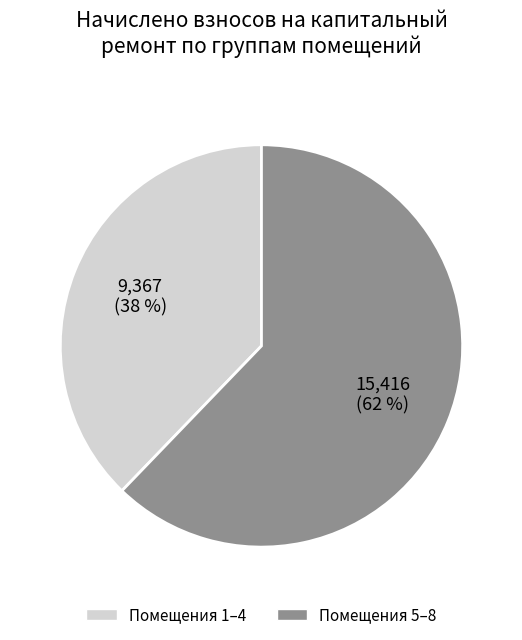

To the nearest percent, what is the combined percentage of Помещения 1–4 and Помещения 5–8?

100%